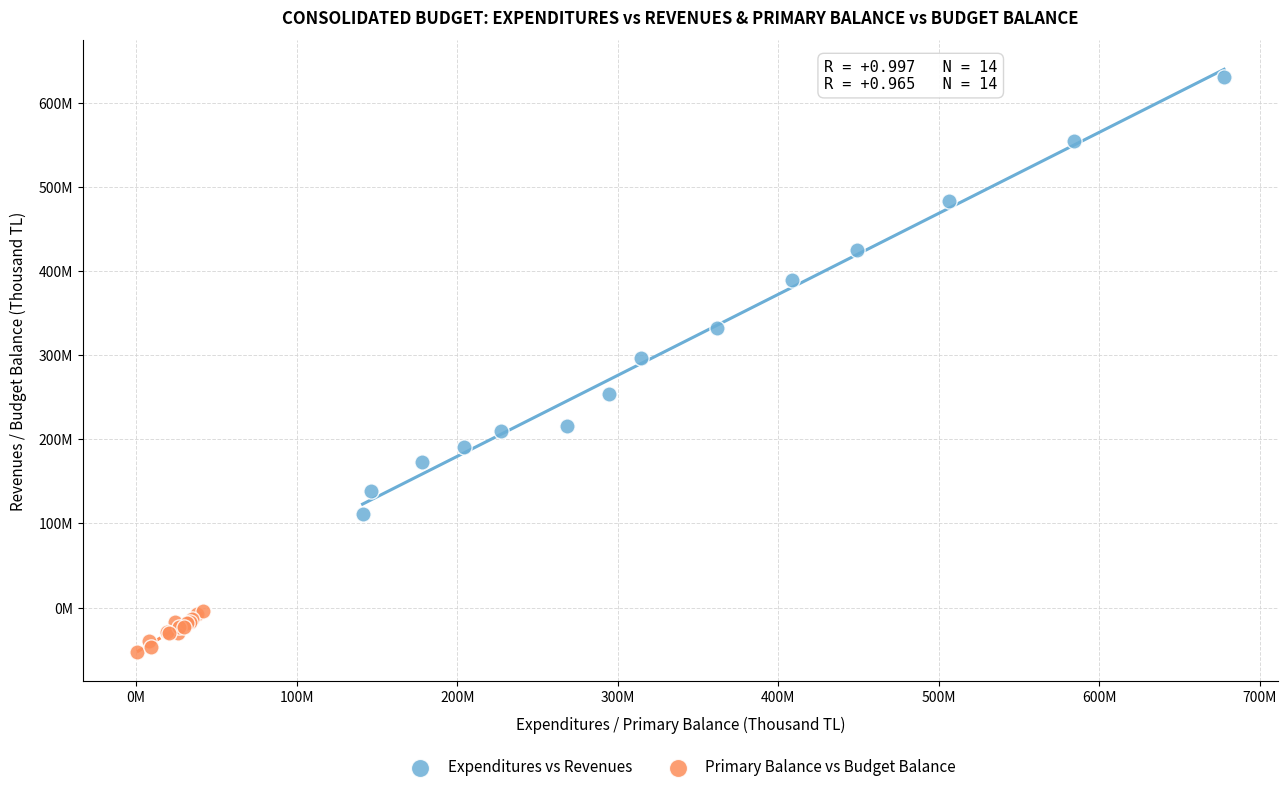

What are all the series names shown in the legend?

Expenditures vs Revenues, Primary Balance vs Budget Balance